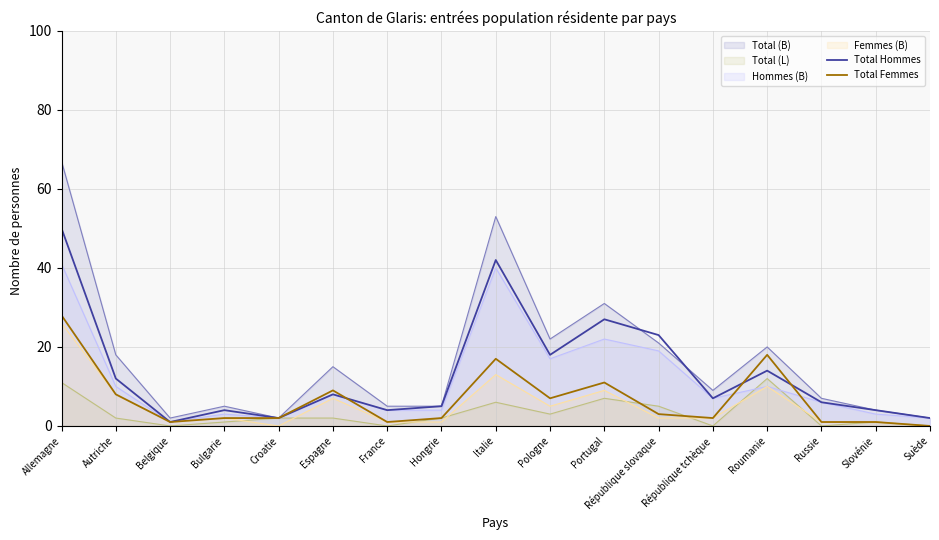

How many intersections are there between Total Femmes and Total Hommes?

3